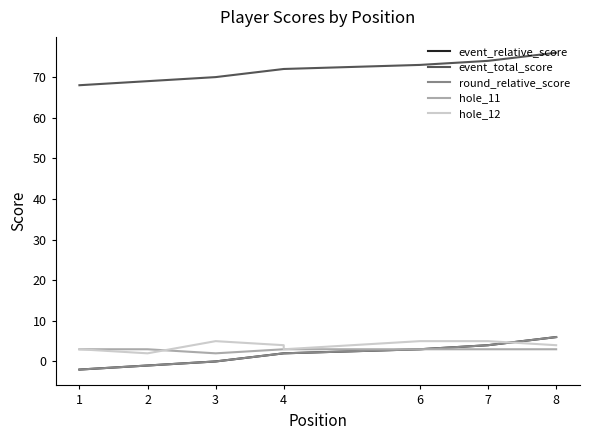

The event_total_score series shows 108 at 8. True or false?

False